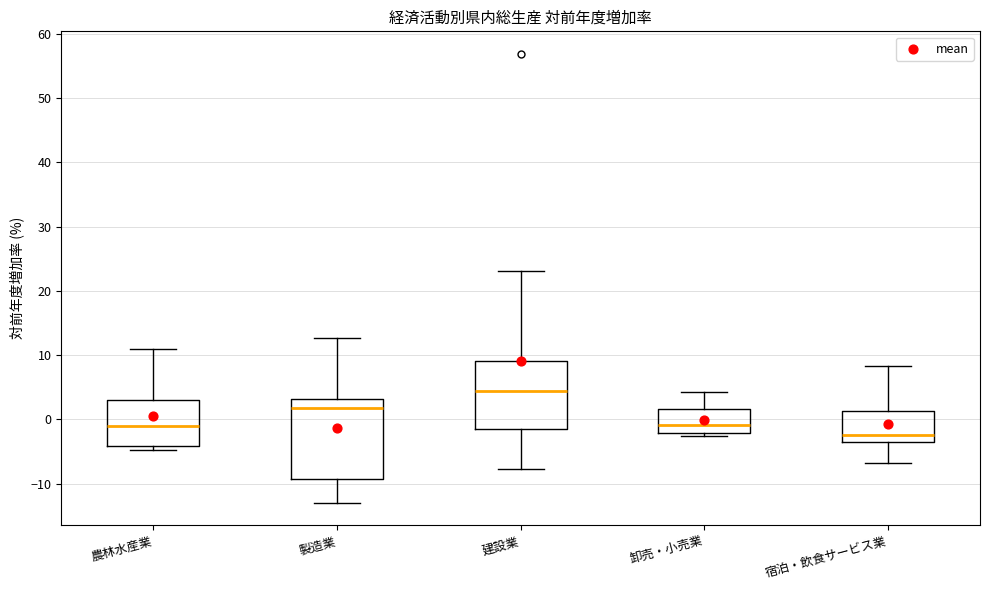

Where does the median line of the box for 宿泊・飲食サービス業 sit on the y-axis? The values are not printed on the chart, so give them approximately, as read against the axis.

-2